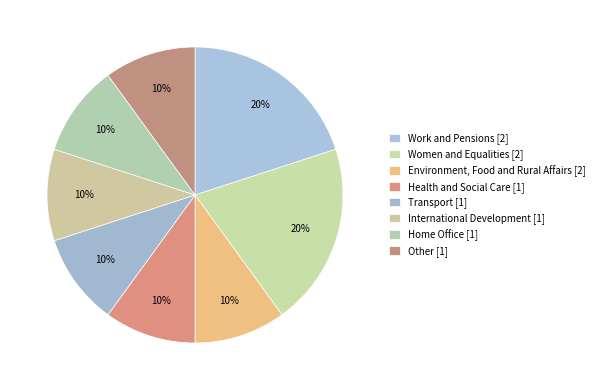

Is there any slice that represents more than half of the pie?

No